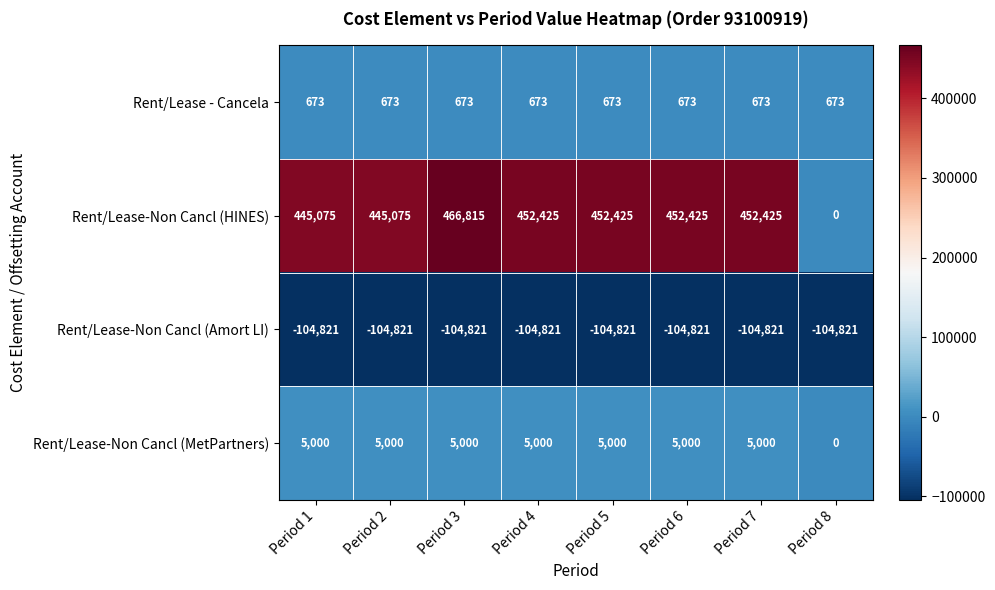

Rank the series at Period 6 from highest to lowest value.

Rent/Lease-Non Cancl (HINES), Rent/Lease-Non Cancl (MetPartners), Rent/Lease - Cancela, Rent/Lease-Non Cancl (Amort LI)